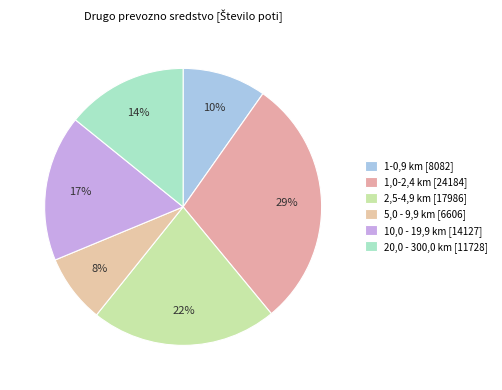

Is there any slice that represents more than half of the pie?

No